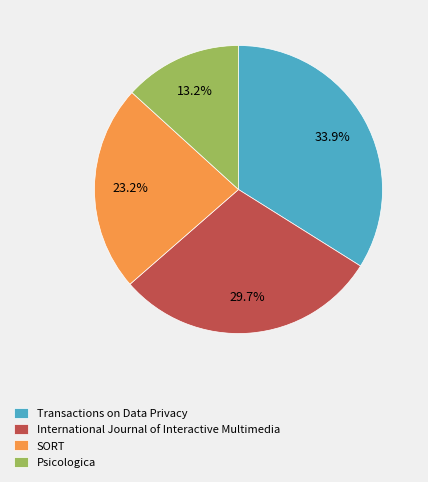

To the nearest percent, what percentage of the pie is Psicologica?

13%